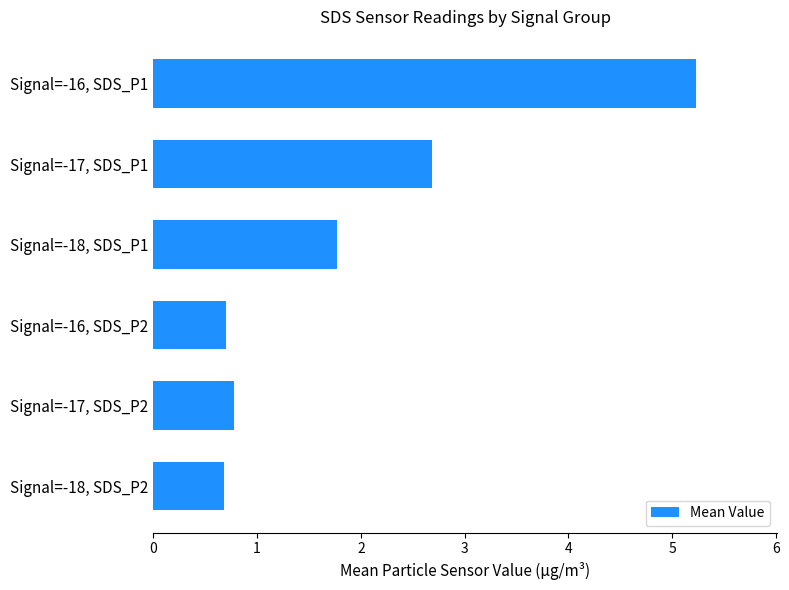

What is the minimum value shown in the chart?

0.7